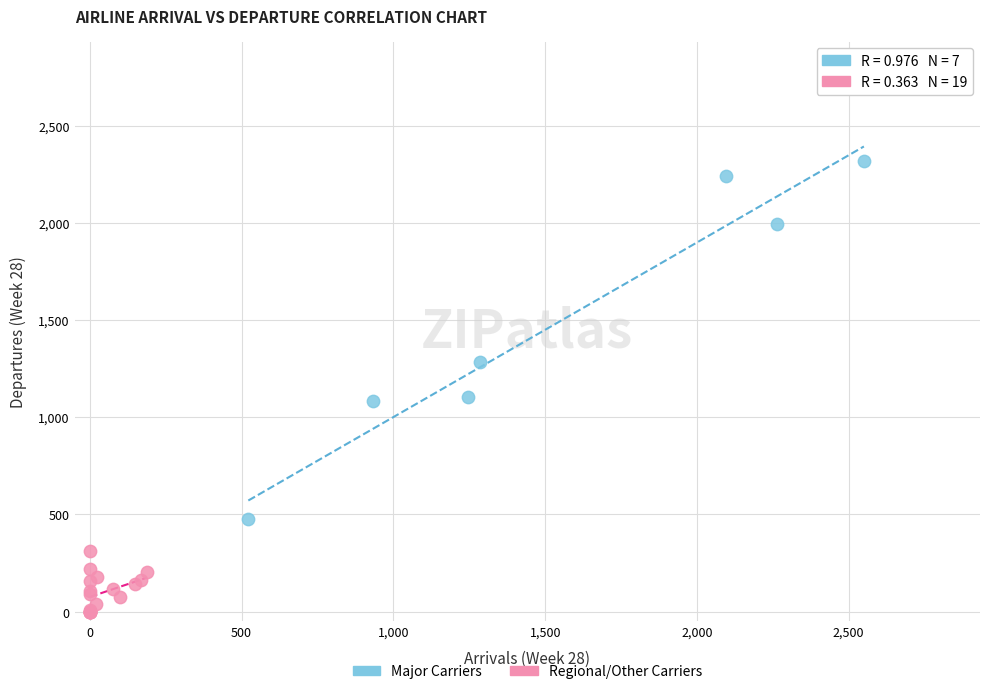

Which series has the widest spread of Y values?

Major Carriers